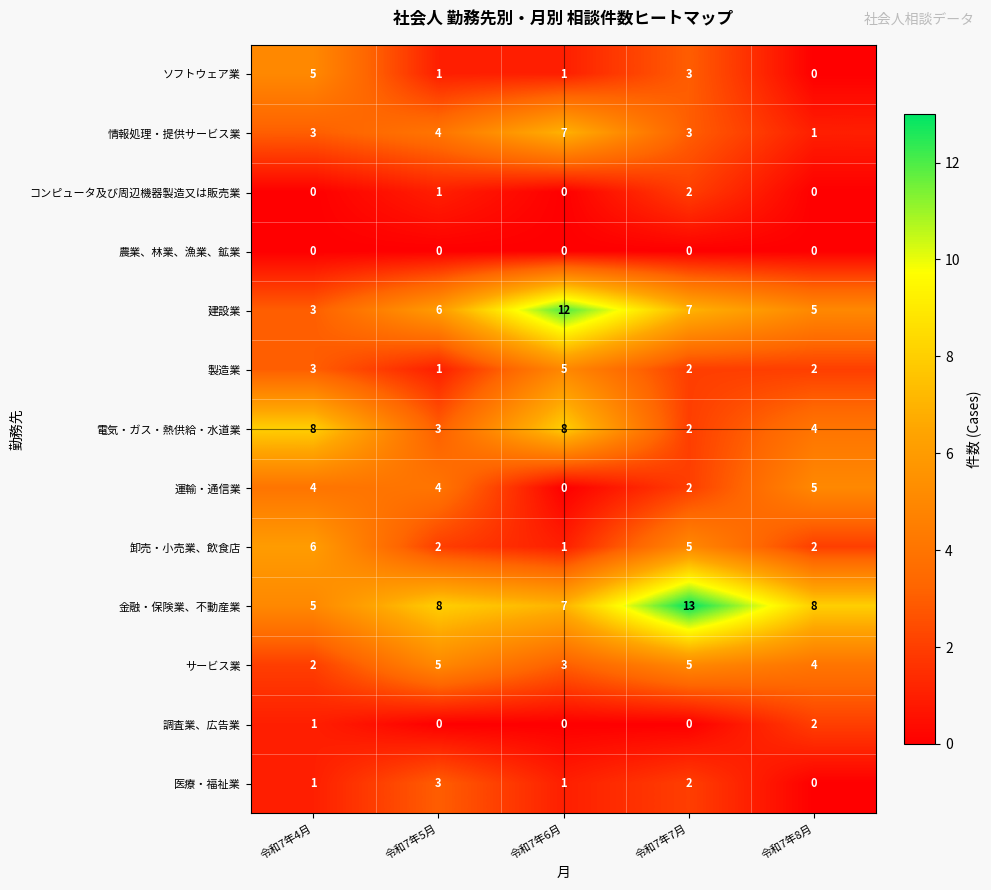

Count the ソフトウェア業 values in the range 1 to 3.

3